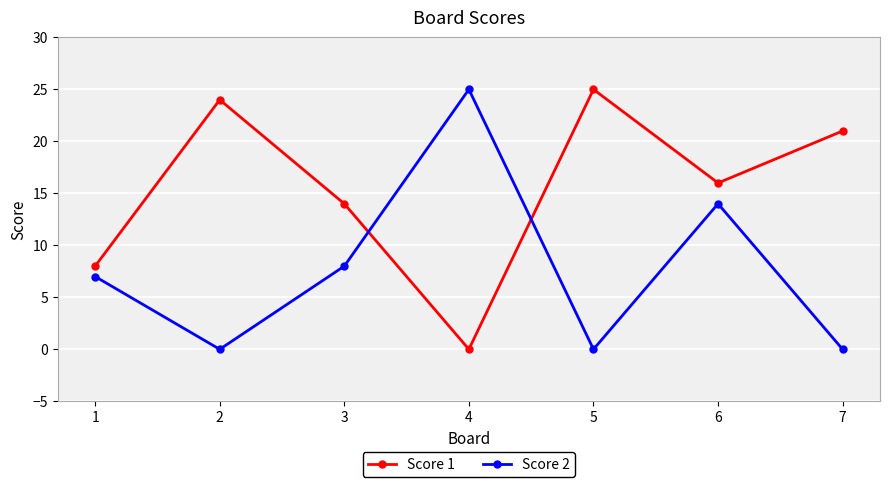

How many Score 2 values are between 0 and 14?

6